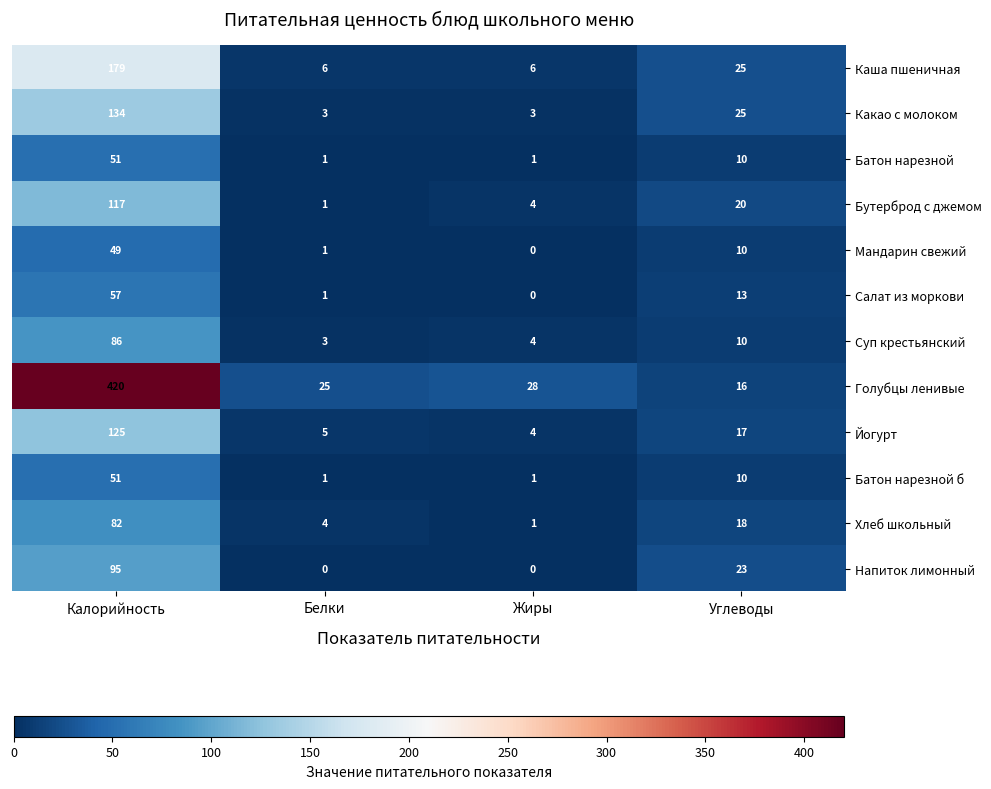

True or false: Батон нарезной has a value of 1 at Жиры.

True